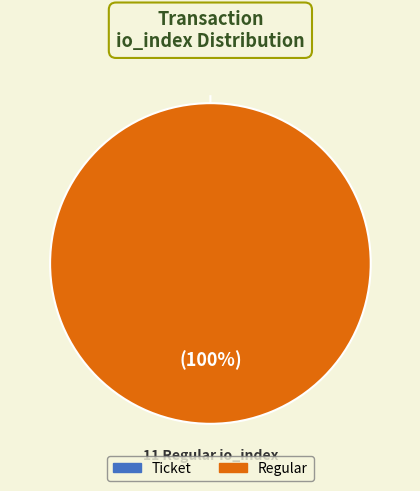

Which has a higher value, Ticket (io_index=0) or Regular (io_index=11)?

Regular (io_index=11)